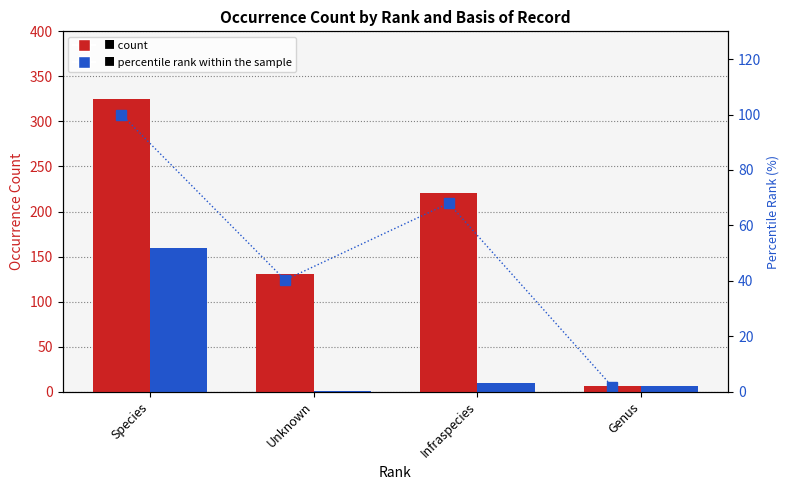

Is it true that OCCURRENCE equals 185.2 at Unknown?

False